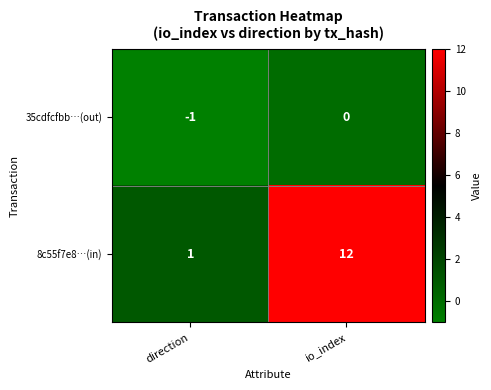

At which label is 8c55f7e8…(in) closest to 6?

direction